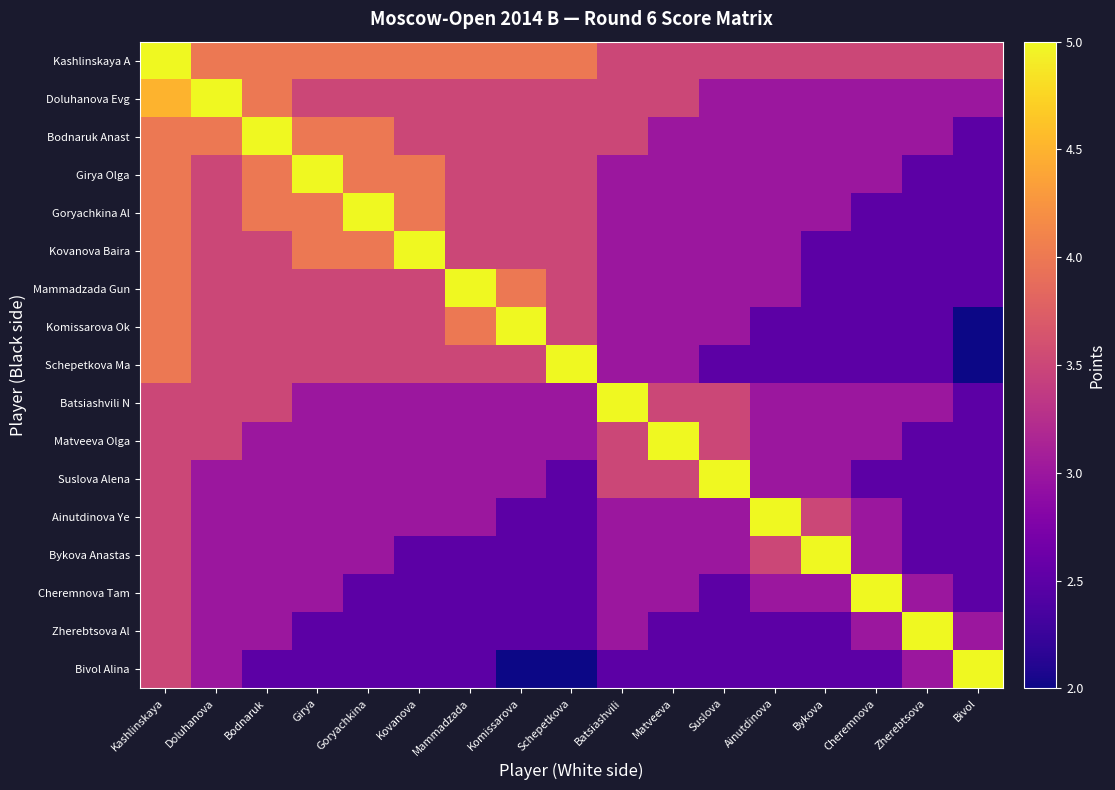

Reading right to left, what are all the values shown in this chart?

Kashlinskaya A: Bivol=3.5	Zherebtsova=3.5	Cheremnova=3.5	Bykova=3.5	Ainutdinova=3.5	Suslova=3.5	Matveeva=3.5	Batsiashvili=3.5	Schepetkova=4.0	Komissarova=4.0	Mammadzada=4.0	Kovanova=4.0	Goryachkina=4.0	Girya=4.0	Bodnaruk=4.0	Doluhanova=4.0	Kashlinskaya=5.0
Doluhanova Evg: Bivol=3.0	Zherebtsova=3.0	Cheremnova=3.0	Bykova=3.0	Ainutdinova=3.0	Suslova=3.0	Matveeva=3.5	Batsiashvili=3.5	Schepetkova=3.5	Komissarova=3.5	Mammadzada=3.5	Kovanova=3.5	Goryachkina=3.5	Girya=3.5	Bodnaruk=4.0	Doluhanova=5.0	Kashlinskaya=4.5
Bodnaruk Anast: Bivol=2.5	Zherebtsova=3.0	Cheremnova=3.0	Bykova=3.0	Ainutdinova=3.0	Suslova=3.0	Matveeva=3.0	Batsiashvili=3.5	Schepetkova=3.5	Komissarova=3.5	Mammadzada=3.5	Kovanova=3.5	Goryachkina=4.0	Girya=4.0	Bodnaruk=5.0	Doluhanova=4.0	Kashlinskaya=4.0
Girya Olga: Bivol=2.5	Zherebtsova=2.5	Cheremnova=3.0	Bykova=3.0	Ainutdinova=3.0	Suslova=3.0	Matveeva=3.0	Batsiashvili=3.0	Schepetkova=3.5	Komissarova=3.5	Mammadzada=3.5	Kovanova=4.0	Goryachkina=4.0	Girya=5.0	Bodnaruk=4.0	Doluhanova=3.5	Kashlinskaya=4.0
Goryachkina Al: Bivol=2.5	Zherebtsova=2.5	Cheremnova=2.5	Bykova=3.0	Ainutdinova=3.0	Suslova=3.0	Matveeva=3.0	Batsiashvili=3.0	Schepetkova=3.5	Komissarova=3.5	Mammadzada=3.5	Kovanova=4.0	Goryachkina=5.0	Girya=4.0	Bodnaruk=4.0	Doluhanova=3.5	Kashlinskaya=4.0
Kovanova Baira: Bivol=2.5	Zherebtsova=2.5	Cheremnova=2.5	Bykova=2.5	Ainutdinova=3.0	Suslova=3.0	Matveeva=3.0	Batsiashvili=3.0	Schepetkova=3.5	Komissarova=3.5	Mammadzada=3.5	Kovanova=5.0	Goryachkina=4.0	Girya=4.0	Bodnaruk=3.5	Doluhanova=3.5	Kashlinskaya=4.0
Mammadzada Gun: Bivol=2.5	Zherebtsova=2.5	Cheremnova=2.5	Bykova=2.5	Ainutdinova=3.0	Suslova=3.0	Matveeva=3.0	Batsiashvili=3.0	Schepetkova=3.5	Komissarova=4.0	Mammadzada=5.0	Kovanova=3.5	Goryachkina=3.5	Girya=3.5	Bodnaruk=3.5	Doluhanova=3.5	Kashlinskaya=4.0
Komissarova Ok: Bivol=2.0	Zherebtsova=2.5	Cheremnova=2.5	Bykova=2.5	Ainutdinova=2.5	Suslova=3.0	Matveeva=3.0	Batsiashvili=3.0	Schepetkova=3.5	Komissarova=5.0	Mammadzada=4.0	Kovanova=3.5	Goryachkina=3.5	Girya=3.5	Bodnaruk=3.5	Doluhanova=3.5	Kashlinskaya=4.0
Schepetkova Ma: Bivol=2.0	Zherebtsova=2.5	Cheremnova=2.5	Bykova=2.5	Ainutdinova=2.5	Suslova=2.5	Matveeva=3.0	Batsiashvili=3.0	Schepetkova=5.0	Komissarova=3.5	Mammadzada=3.5	Kovanova=3.5	Goryachkina=3.5	Girya=3.5	Bodnaruk=3.5	Doluhanova=3.5	Kashlinskaya=4.0
Batsiashvili N: Bivol=2.5	Zherebtsova=3.0	Cheremnova=3.0	Bykova=3.0	Ainutdinova=3.0	Suslova=3.5	Matveeva=3.5	Batsiashvili=5.0	Schepetkova=3.0	Komissarova=3.0	Mammadzada=3.0	Kovanova=3.0	Goryachkina=3.0	Girya=3.0	Bodnaruk=3.5	Doluhanova=3.5	Kashlinskaya=3.5
Matveeva Olga: Bivol=2.5	Zherebtsova=2.5	Cheremnova=3.0	Bykova=3.0	Ainutdinova=3.0	Suslova=3.5	Matveeva=5.0	Batsiashvili=3.5	Schepetkova=3.0	Komissarova=3.0	Mammadzada=3.0	Kovanova=3.0	Goryachkina=3.0	Girya=3.0	Bodnaruk=3.0	Doluhanova=3.5	Kashlinskaya=3.5
Suslova Alena: Bivol=2.5	Zherebtsova=2.5	Cheremnova=2.5	Bykova=3.0	Ainutdinova=3.0	Suslova=5.0	Matveeva=3.5	Batsiashvili=3.5	Schepetkova=2.5	Komissarova=3.0	Mammadzada=3.0	Kovanova=3.0	Goryachkina=3.0	Girya=3.0	Bodnaruk=3.0	Doluhanova=3.0	Kashlinskaya=3.5
Ainutdinova Ye: Bivol=2.5	Zherebtsova=2.5	Cheremnova=3.0	Bykova=3.5	Ainutdinova=5.0	Suslova=3.0	Matveeva=3.0	Batsiashvili=3.0	Schepetkova=2.5	Komissarova=2.5	Mammadzada=3.0	Kovanova=3.0	Goryachkina=3.0	Girya=3.0	Bodnaruk=3.0	Doluhanova=3.0	Kashlinskaya=3.5
Bykova Anastas: Bivol=2.5	Zherebtsova=2.5	Cheremnova=3.0	Bykova=5.0	Ainutdinova=3.5	Suslova=3.0	Matveeva=3.0	Batsiashvili=3.0	Schepetkova=2.5	Komissarova=2.5	Mammadzada=2.5	Kovanova=2.5	Goryachkina=3.0	Girya=3.0	Bodnaruk=3.0	Doluhanova=3.0	Kashlinskaya=3.5
Cheremnova Tam: Bivol=2.5	Zherebtsova=3.0	Cheremnova=5.0	Bykova=3.0	Ainutdinova=3.0	Suslova=2.5	Matveeva=3.0	Batsiashvili=3.0	Schepetkova=2.5	Komissarova=2.5	Mammadzada=2.5	Kovanova=2.5	Goryachkina=2.5	Girya=3.0	Bodnaruk=3.0	Doluhanova=3.0	Kashlinskaya=3.5
Zherebtsova Al: Bivol=3.0	Zherebtsova=5.0	Cheremnova=3.0	Bykova=2.5	Ainutdinova=2.5	Suslova=2.5	Matveeva=2.5	Batsiashvili=3.0	Schepetkova=2.5	Komissarova=2.5	Mammadzada=2.5	Kovanova=2.5	Goryachkina=2.5	Girya=2.5	Bodnaruk=3.0	Doluhanova=3.0	Kashlinskaya=3.5
Bivol Alina: Bivol=5.0	Zherebtsova=3.0	Cheremnova=2.5	Bykova=2.5	Ainutdinova=2.5	Suslova=2.5	Matveeva=2.5	Batsiashvili=2.5	Schepetkova=2.0	Komissarova=2.0	Mammadzada=2.5	Kovanova=2.5	Goryachkina=2.5	Girya=2.5	Bodnaruk=2.5	Doluhanova=3.0	Kashlinskaya=3.5